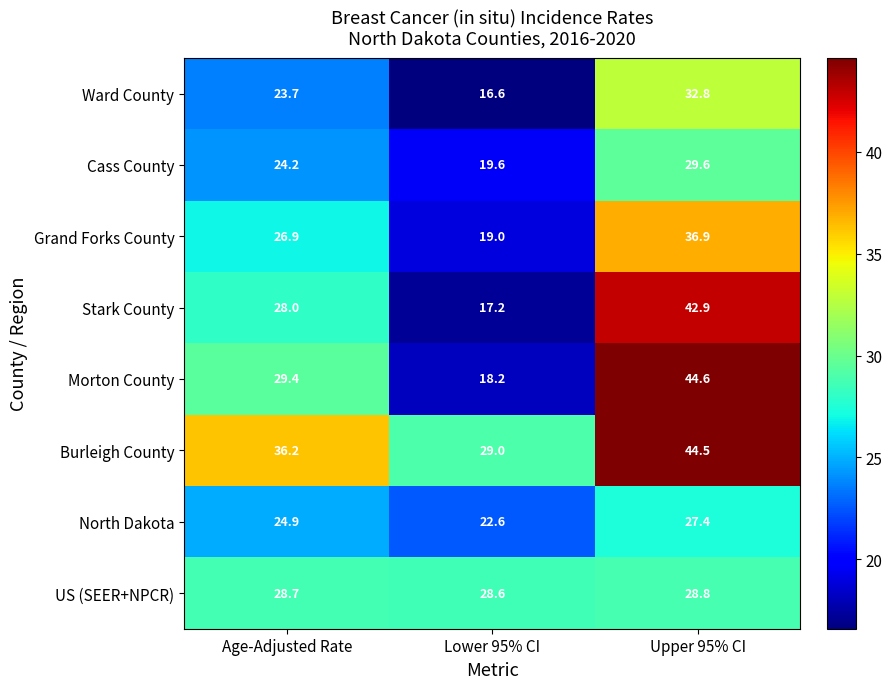

Count the number of data series in this chart.

8